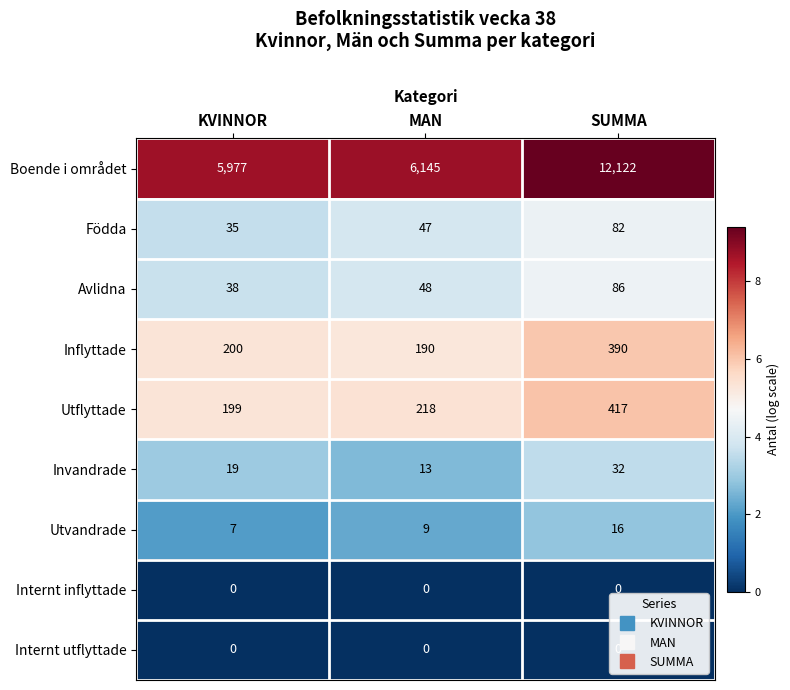

What is the sum of the Invandrade values at SUMMA and MAN?

45